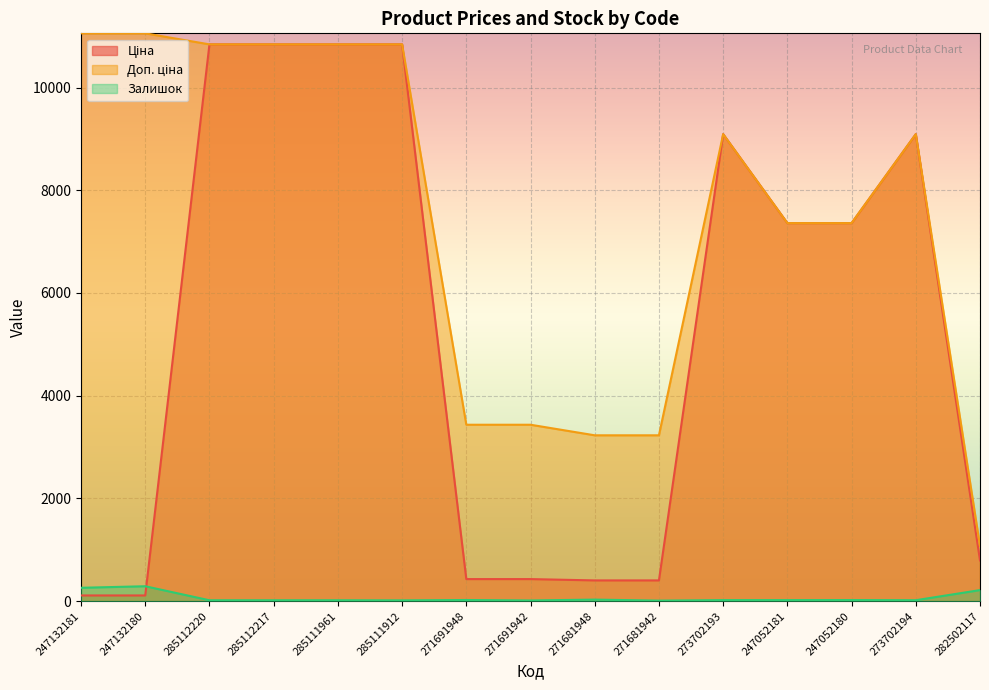

What is the greatest value displayed?

11055.0